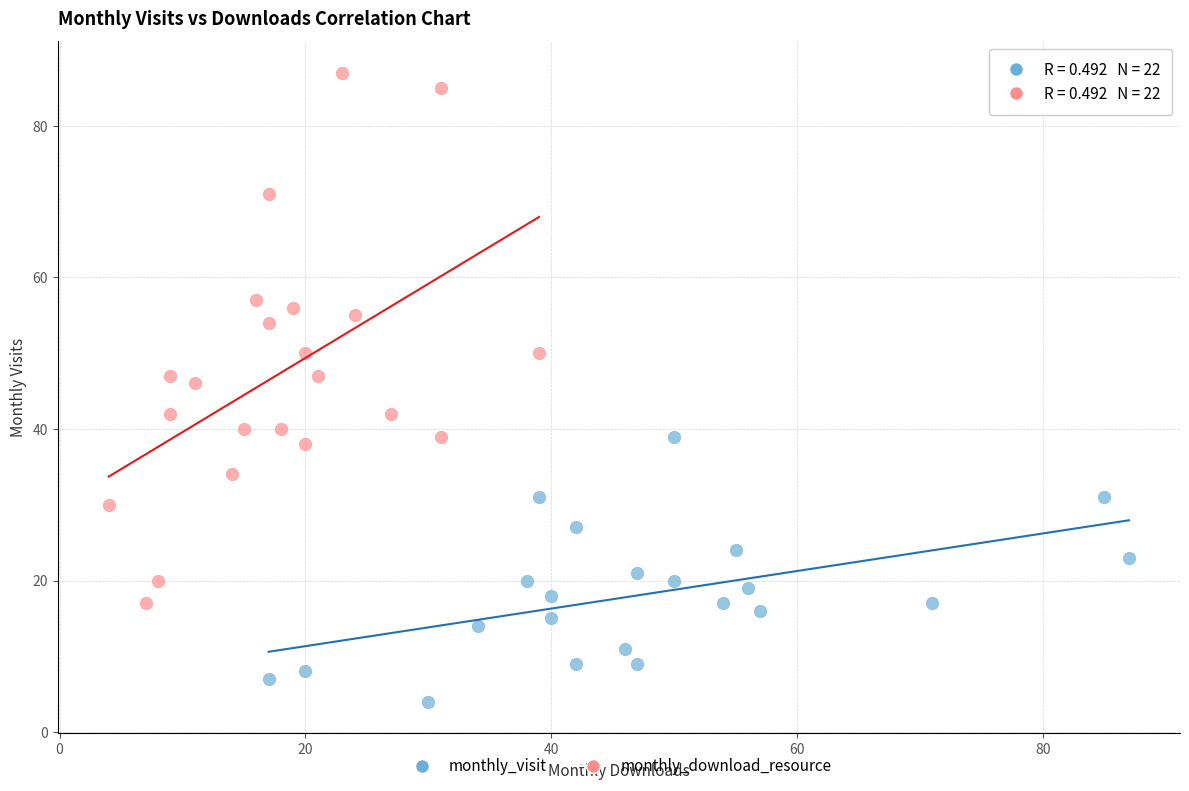

Which series contains the lowest Y value?

monthly_visit